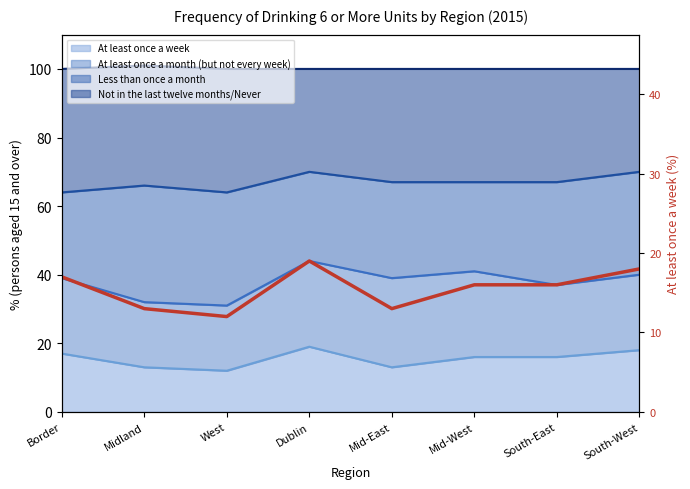

Which has a higher value, South-West or Border?

South-West